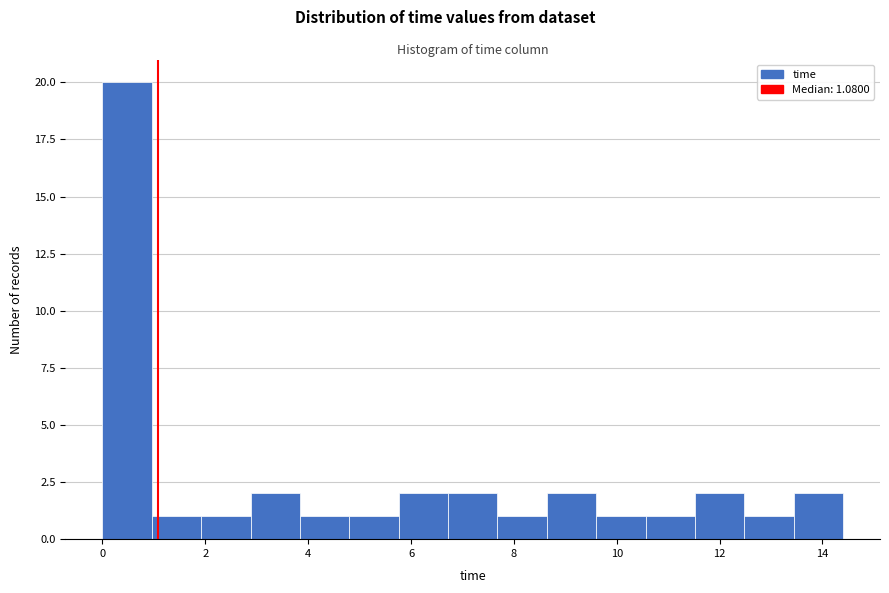

Which range on the x-axis has the tallest bar?

0.0 to 1.0